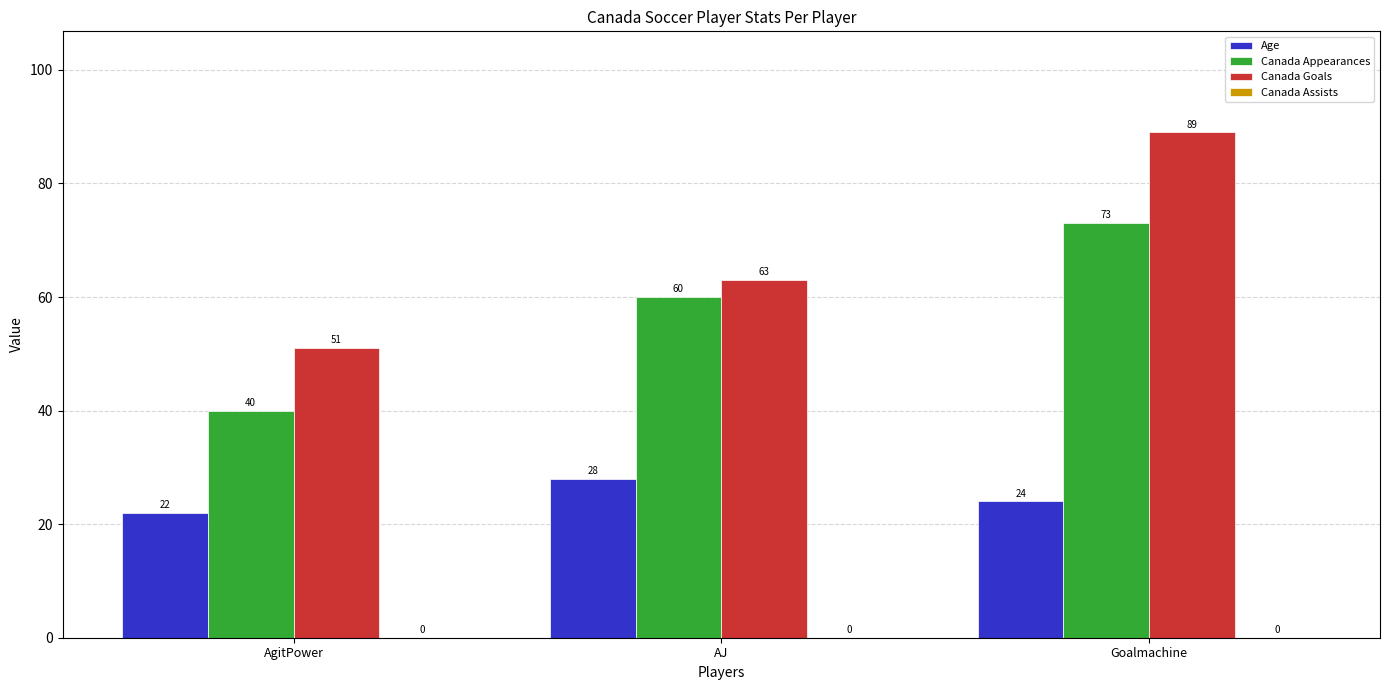

How many data points does each series have?

3